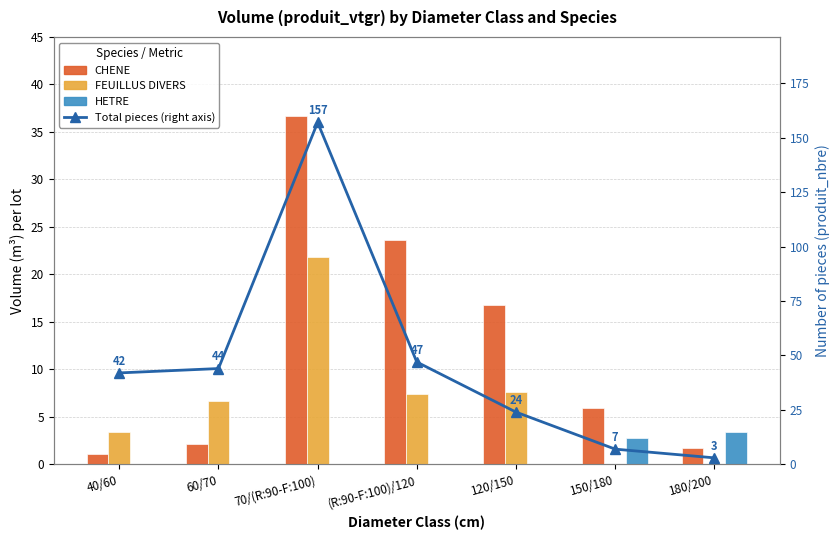

List the labels in order of Total pieces value, smallest first.

180/200, 150/180, 120/150, 40/60, 60/70, (R:90-F:100)/120, 70/(R:90-F:100)